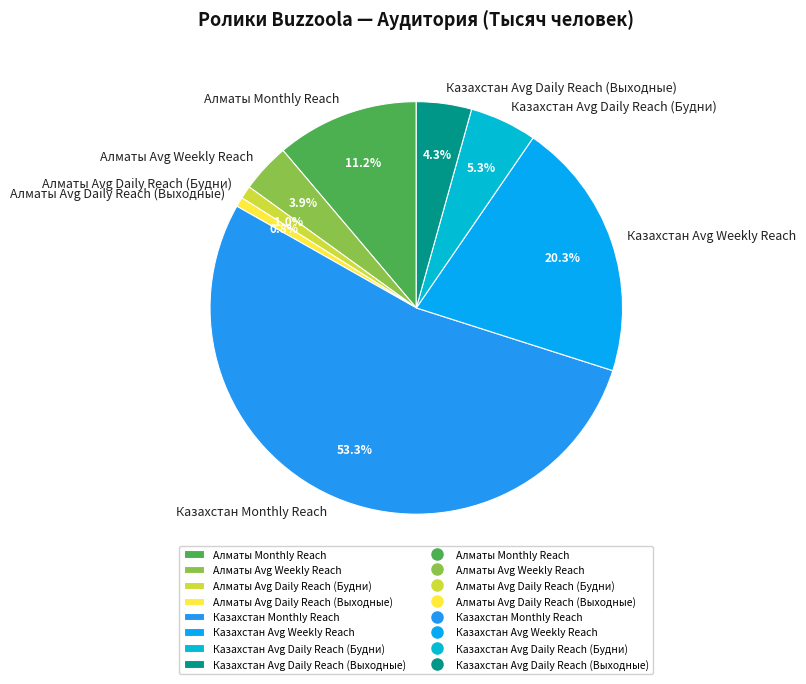

Combined, what portion of the pie is Алматы Monthly Reach and Казахстан Avg Daily Reach (Выходные)?

15.5%